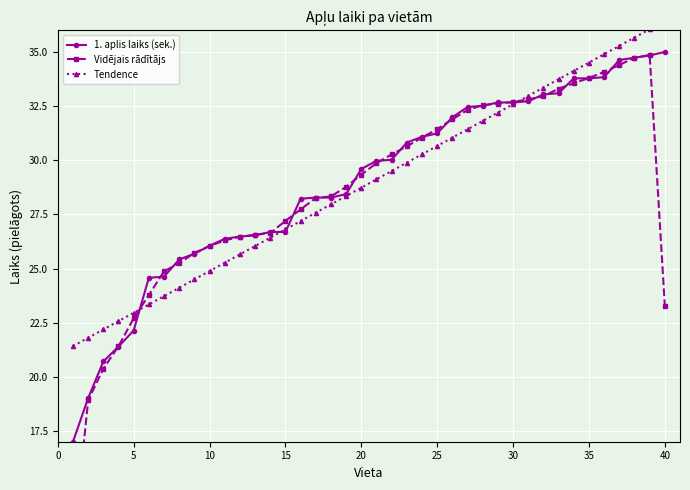

Is it true that 1. aplis laiks (sek.) equals 29.6 at 20?

True